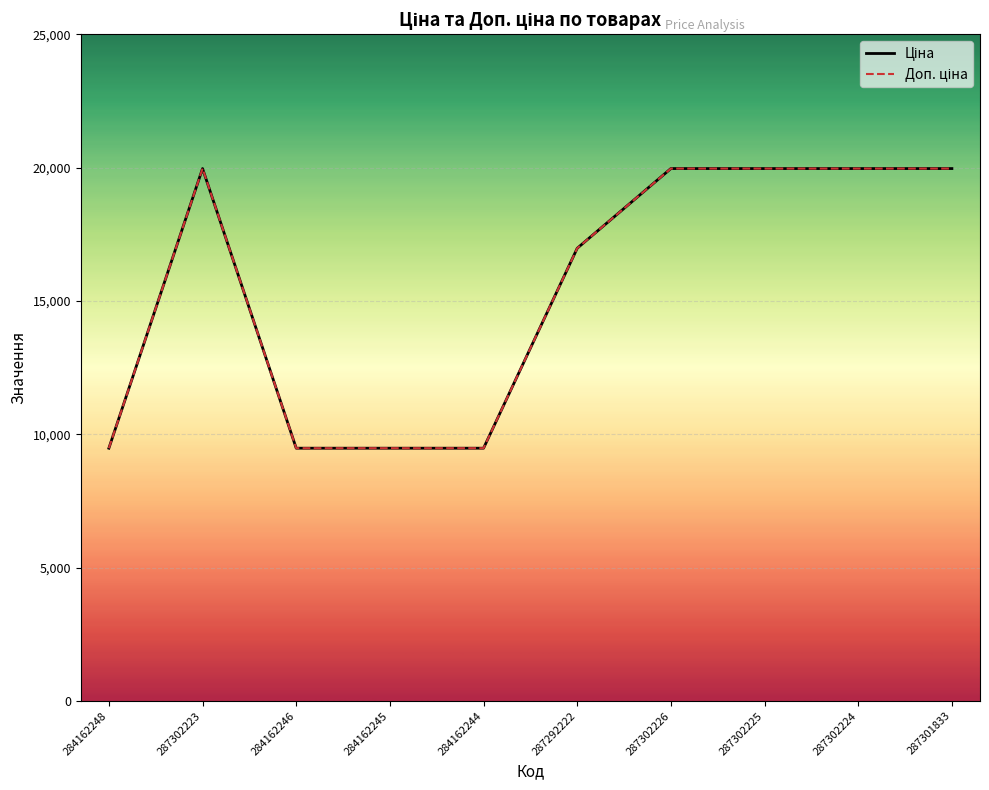

True or false: Ціна has a value of 19964.2 at 287302223.

True